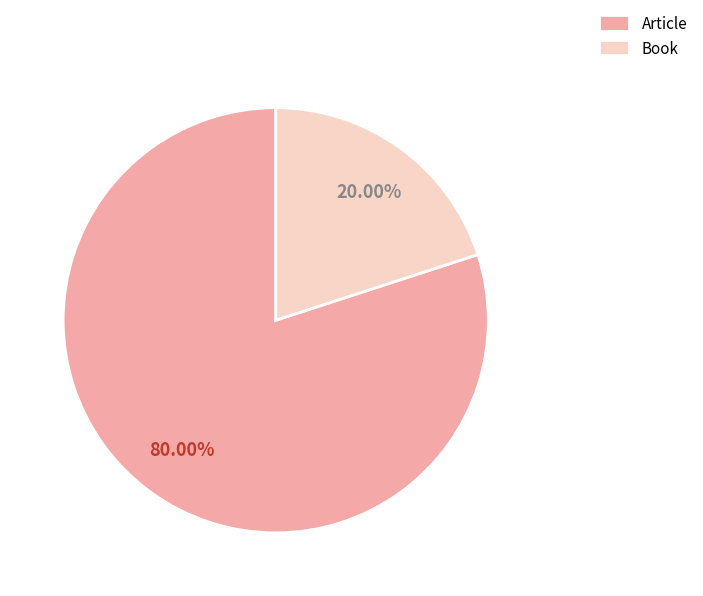

How many slices are in this pie chart?

2